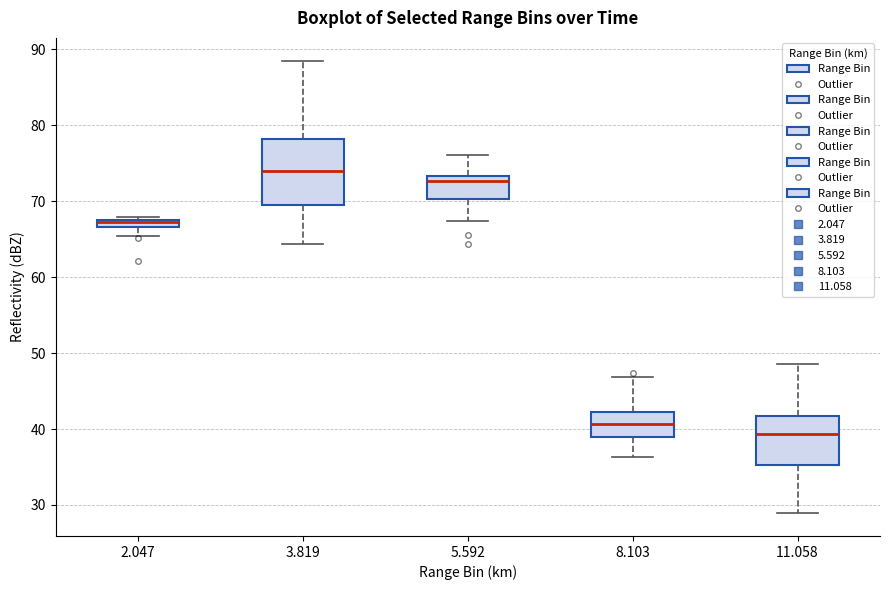

Which box's median line is the highest?

3.819